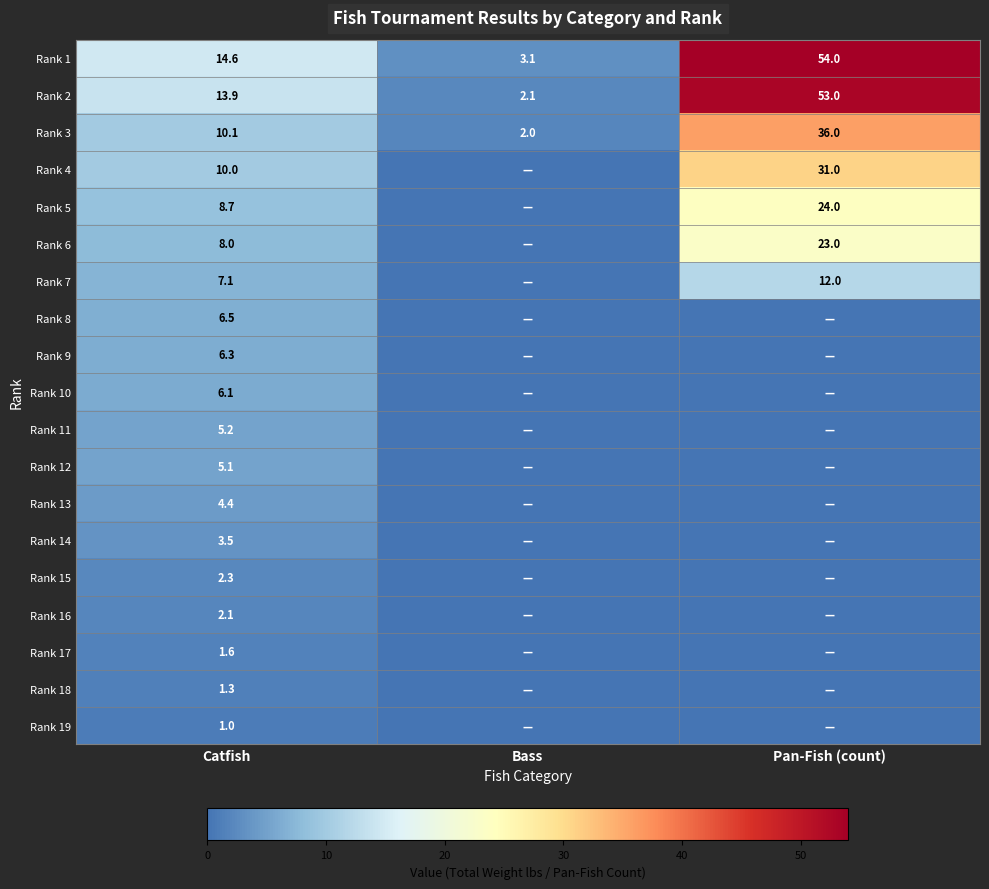

What is the difference between the maximum and minimum values in the Rank 1 series?

50.9